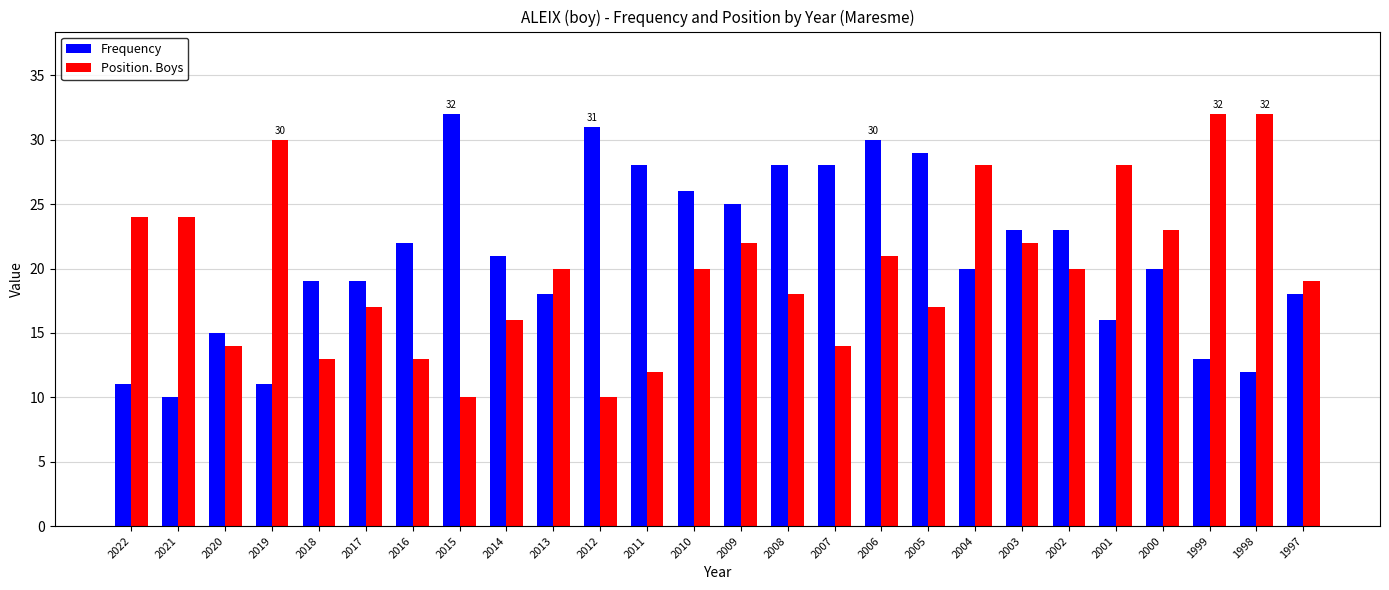

What is the sum of all Frequency values?

548